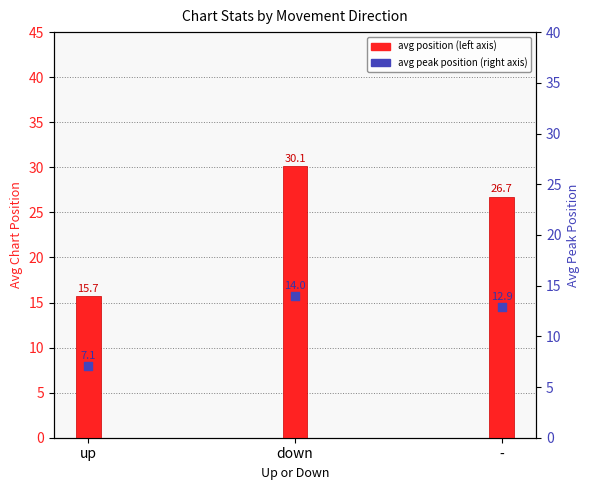

Which series has the largest Y range (max minus min)?

avg position